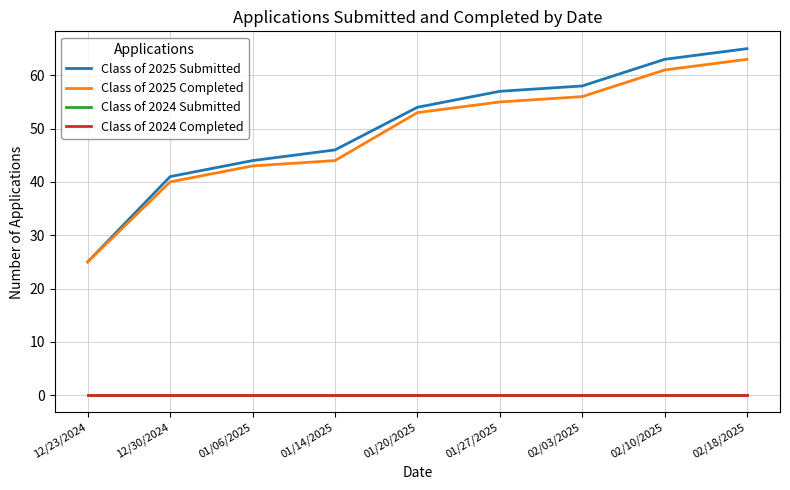

Is the value of Class of 2025 Completed at 12/23/2024 greater than the value of Class of 2024 Completed at 01/20/2025?

Yes